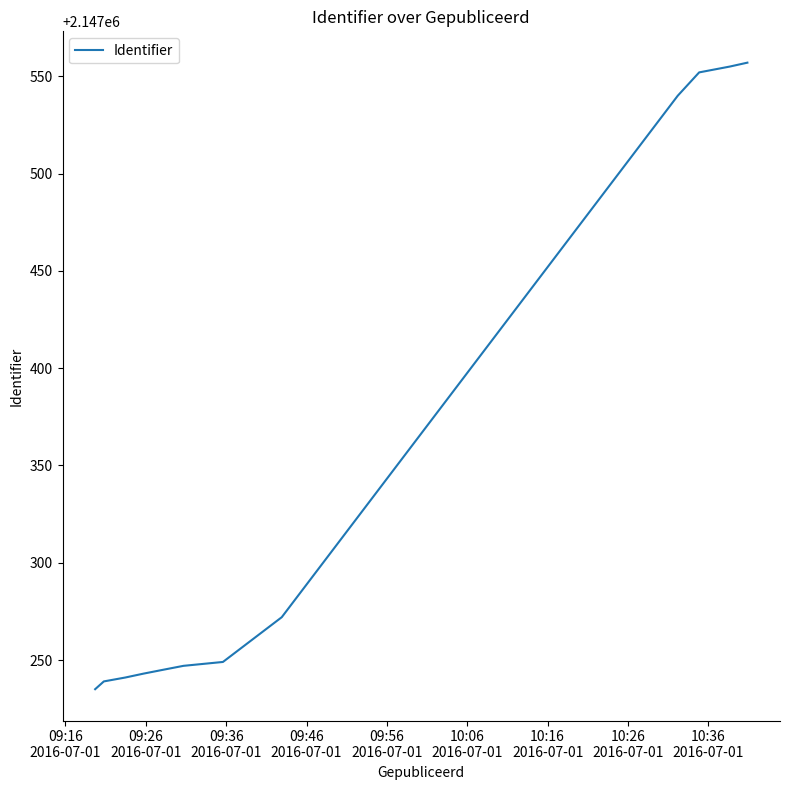

What is the maximum value shown in the chart?

2147557